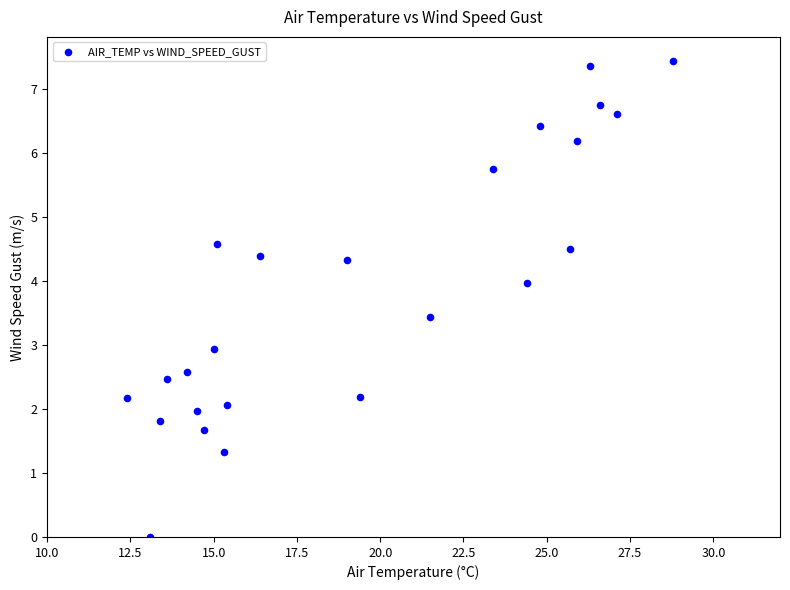

What is the range of X values (max minus min)?

16.4